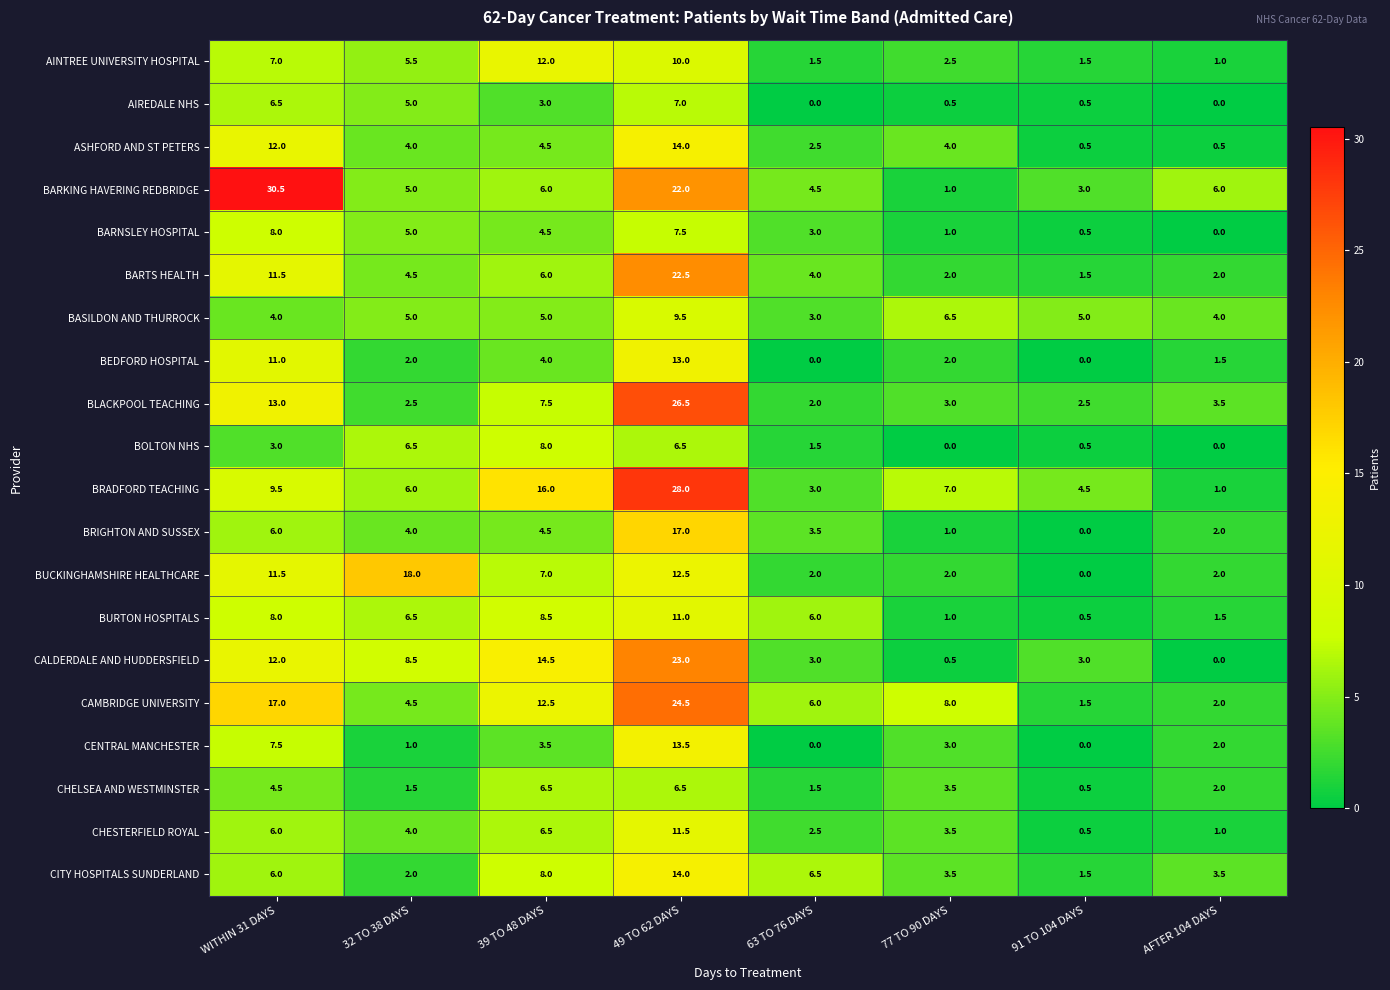

Which category has the highest value in the AIREDALE NHS series?

49 TO 62 DAYS